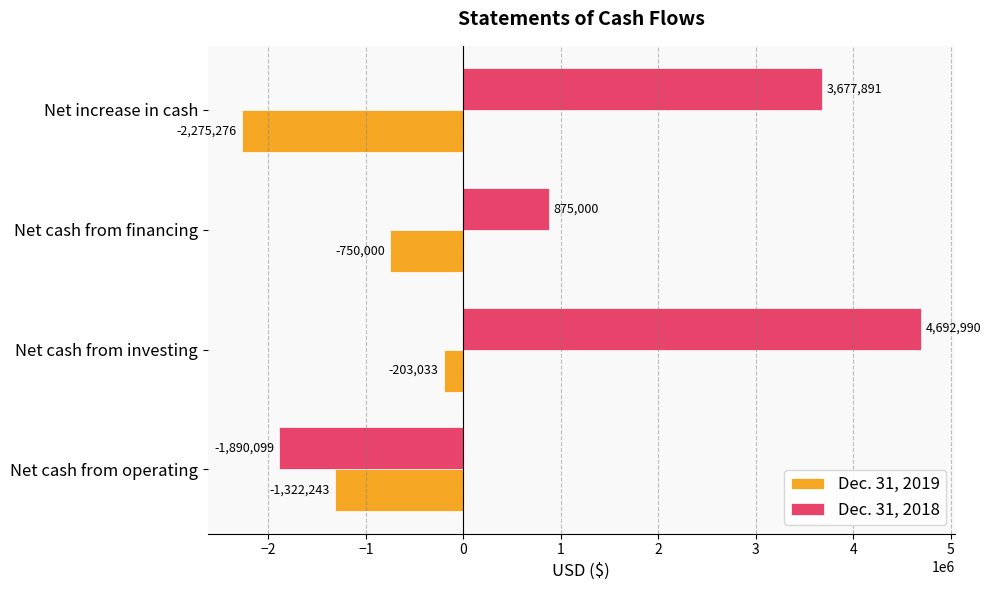

How many Dec. 31, 2018 values are between 875000 and 4692990?

3